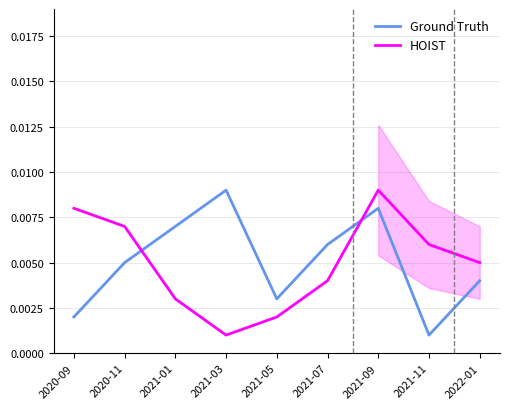

Is it true that Ground Truth equals 0.0 at 2021-05?

False